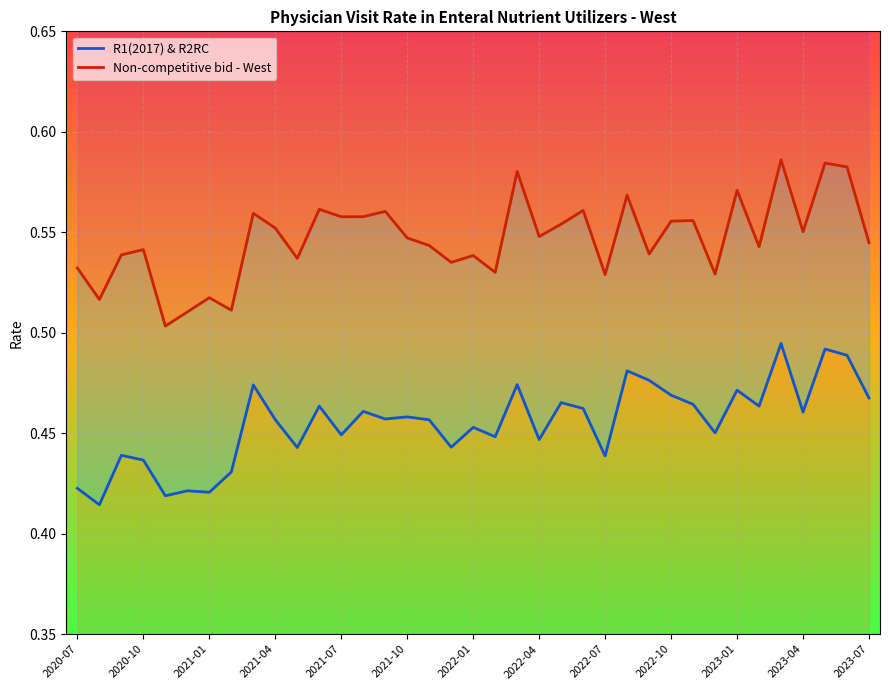

What is the sum of all Non-competitive bid - West values?

20.2